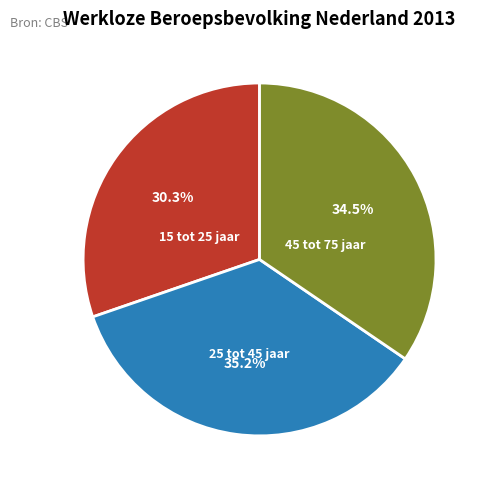

To the nearest percent, what is the difference between the largest and smallest slice percentages?

5%